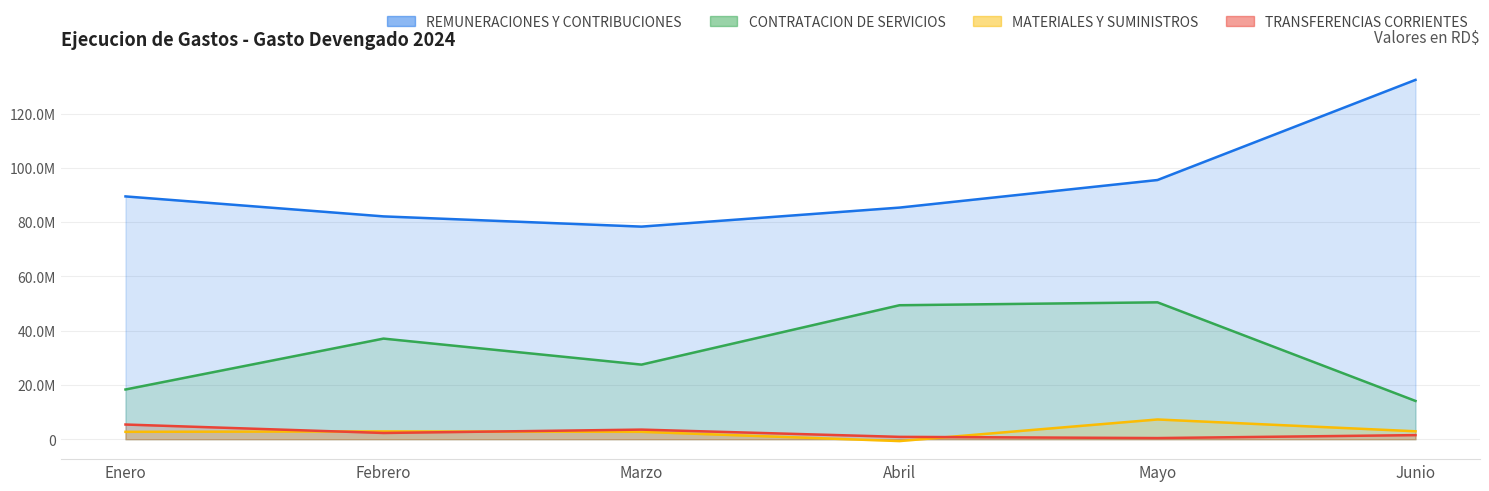

What is the approximate value of REMUNERACIONES Y CONTRIBUCIONES at Junio?

132408557.1